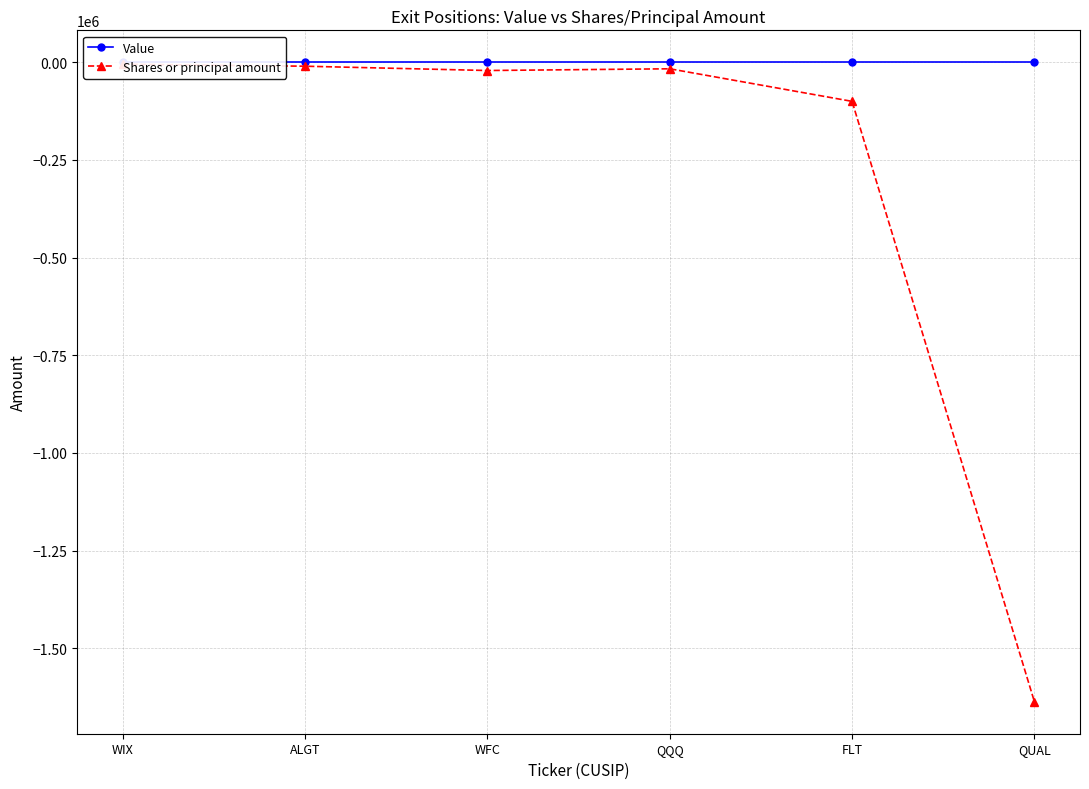

True or false: Value and Shares or principal amount cross at least once.

False